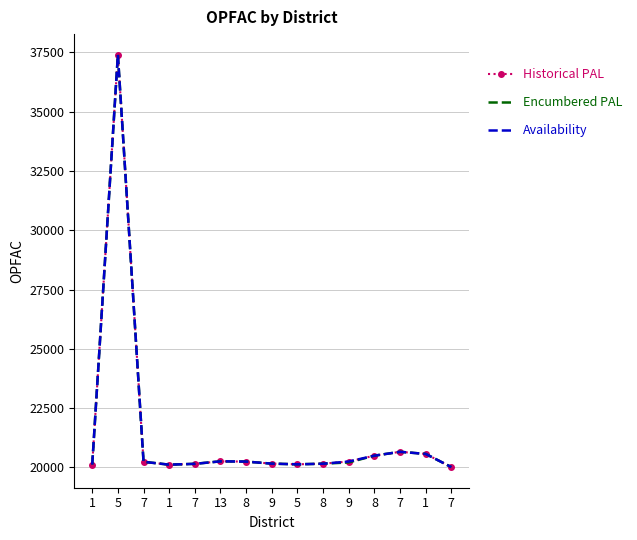

Is it true that Encumbered PAL equals 20568 at 1?

True